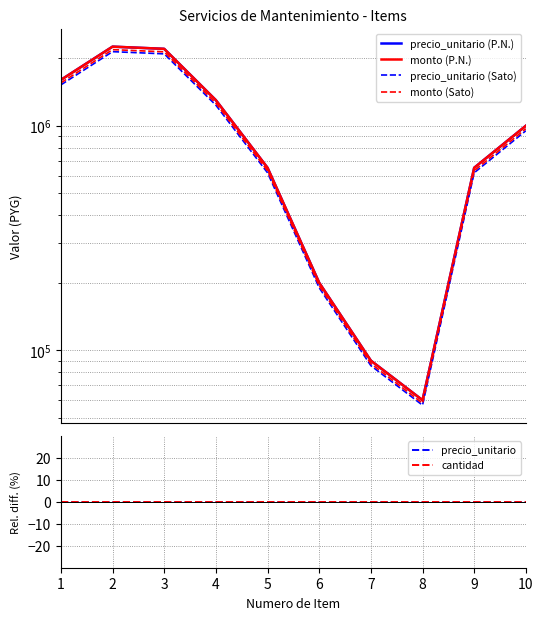

Which label corresponds to the smallest value in the chart?

1